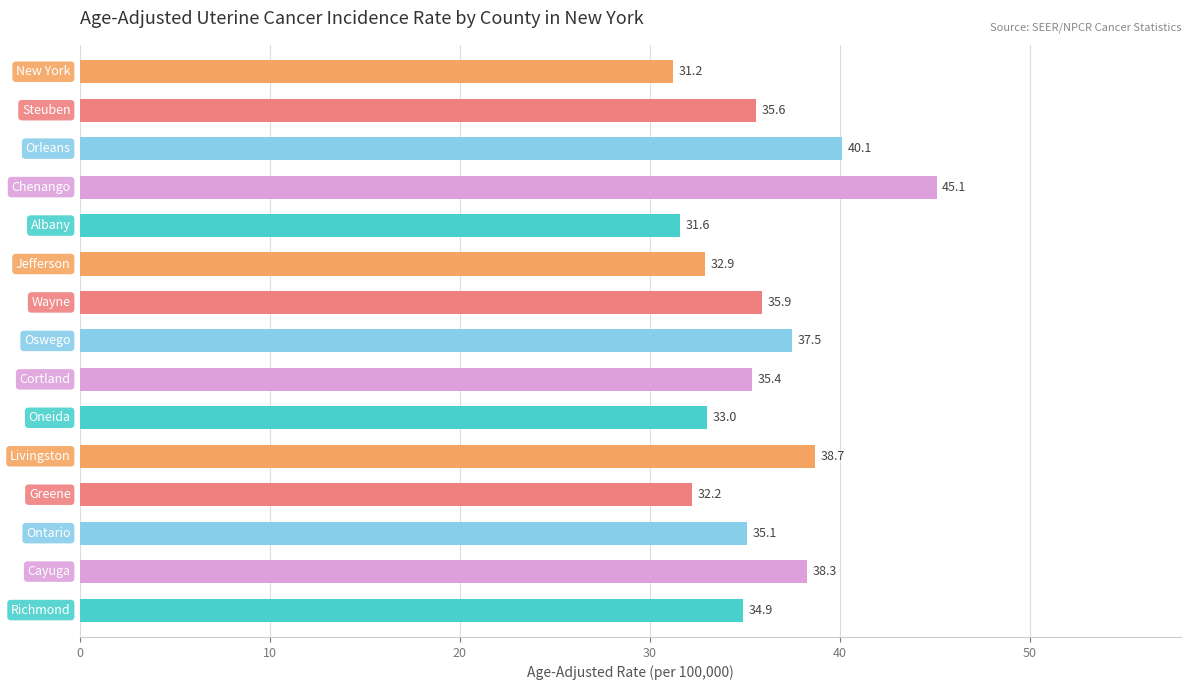

What is the sum of all values?

537.5